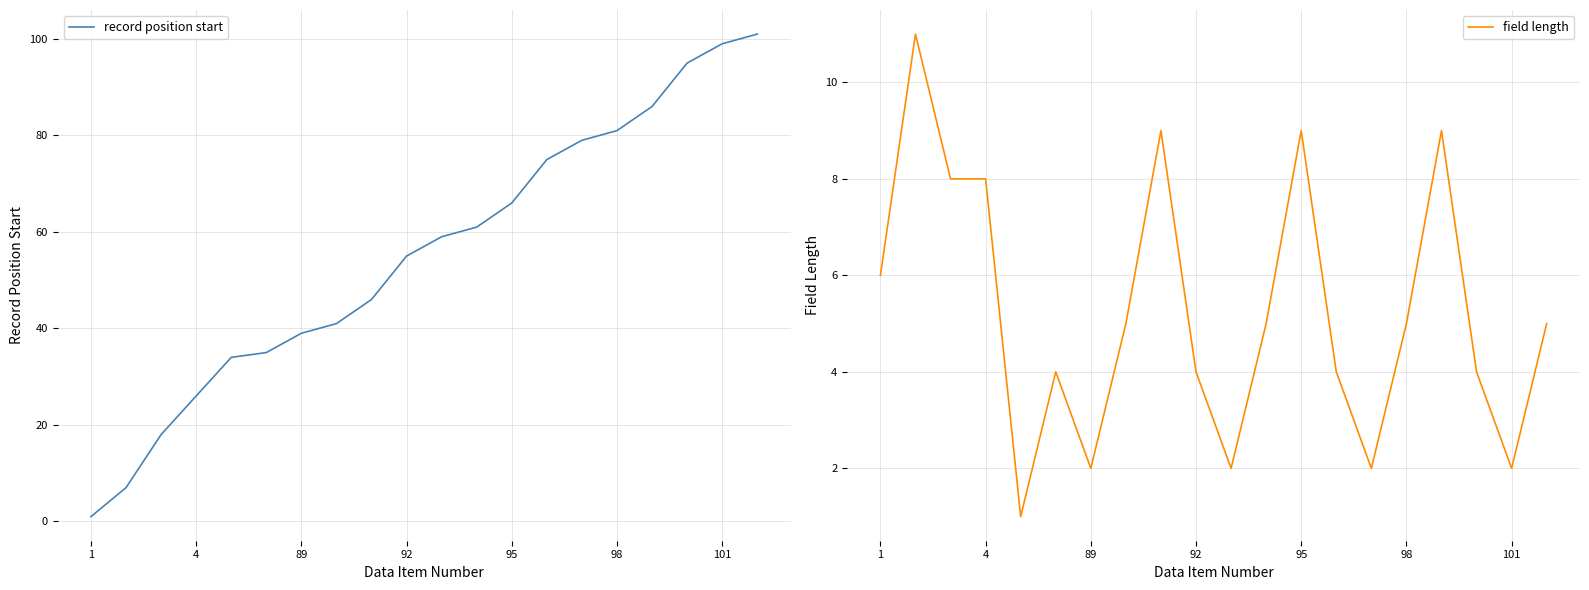

The record position start series shows 35 at 4. True or false?

False